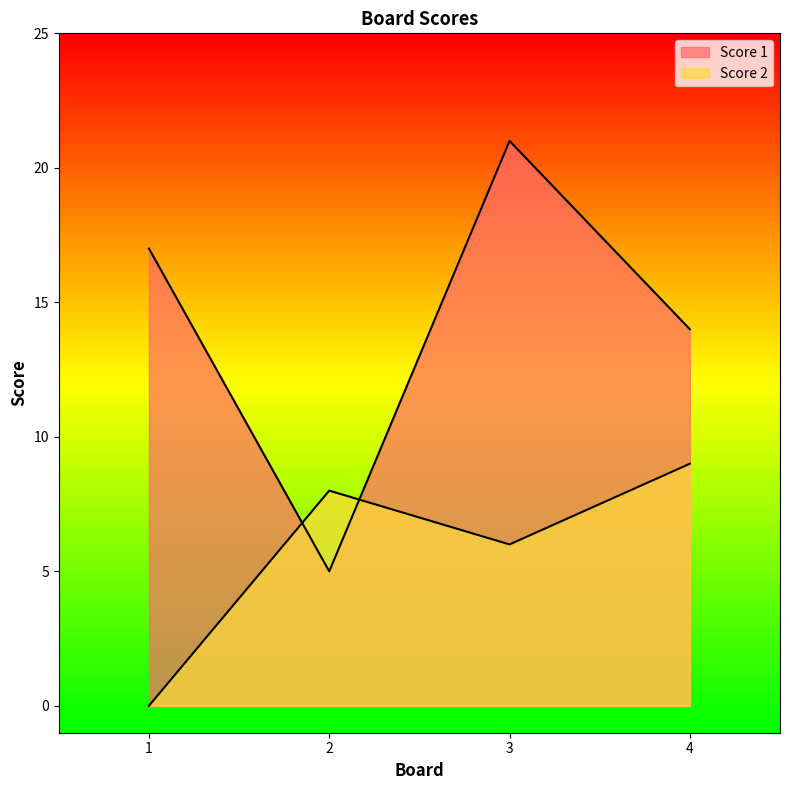

Which series has the largest total across all categories?

Score 1